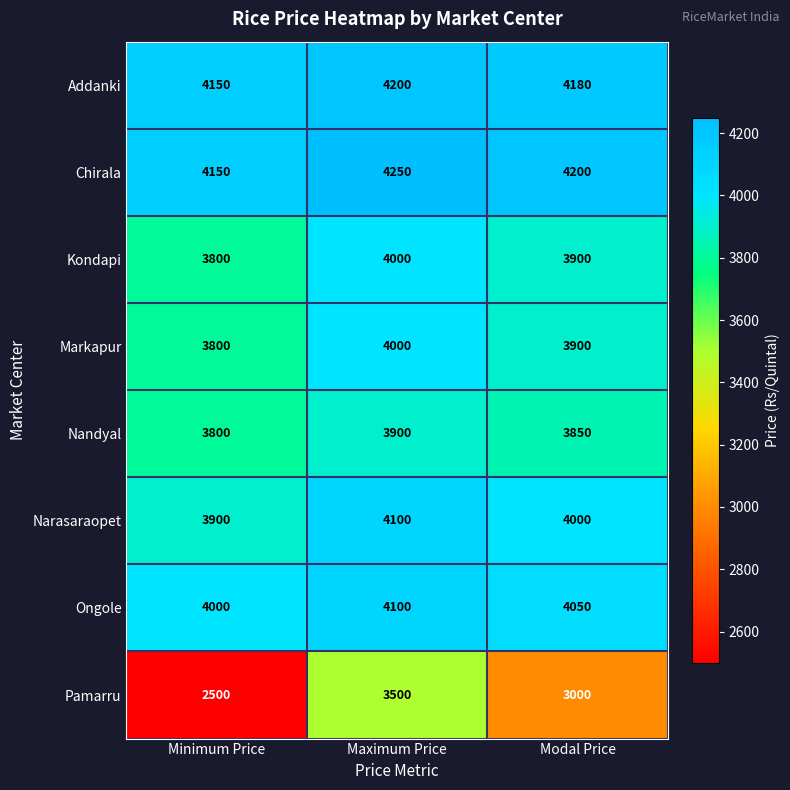

At which category is the sum across all series the highest?

Maximum Price